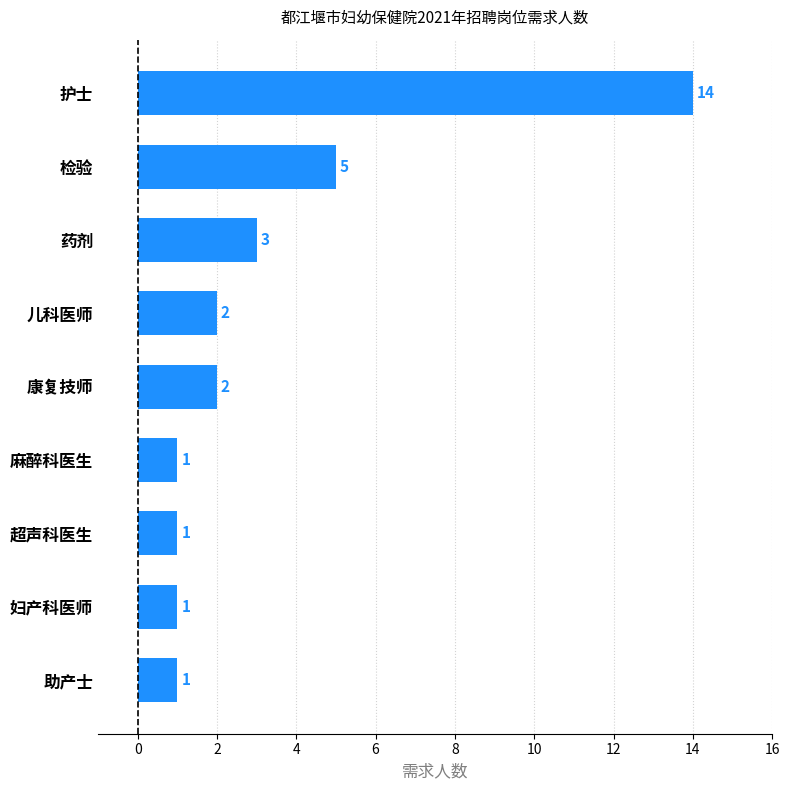

What is the ratio of the value at 护士 to the value at 检验?

2.8